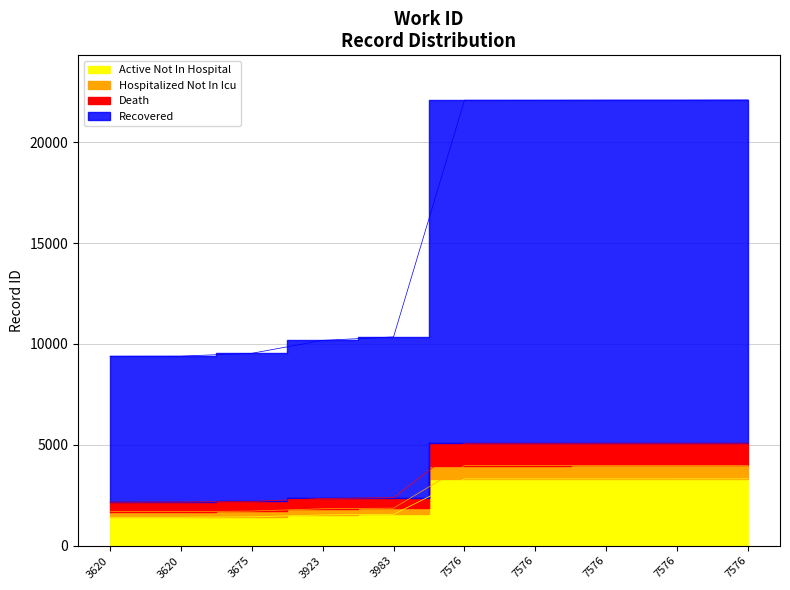

Count the number of values greater than 3312.

5